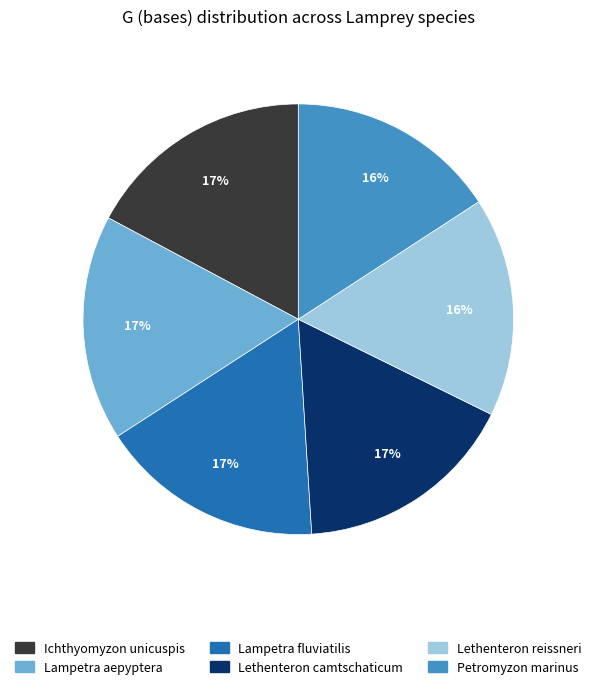

Approximately how many times larger is the value at Lethenteron camtschaticum compared to Petromyzon marinus?

1.1